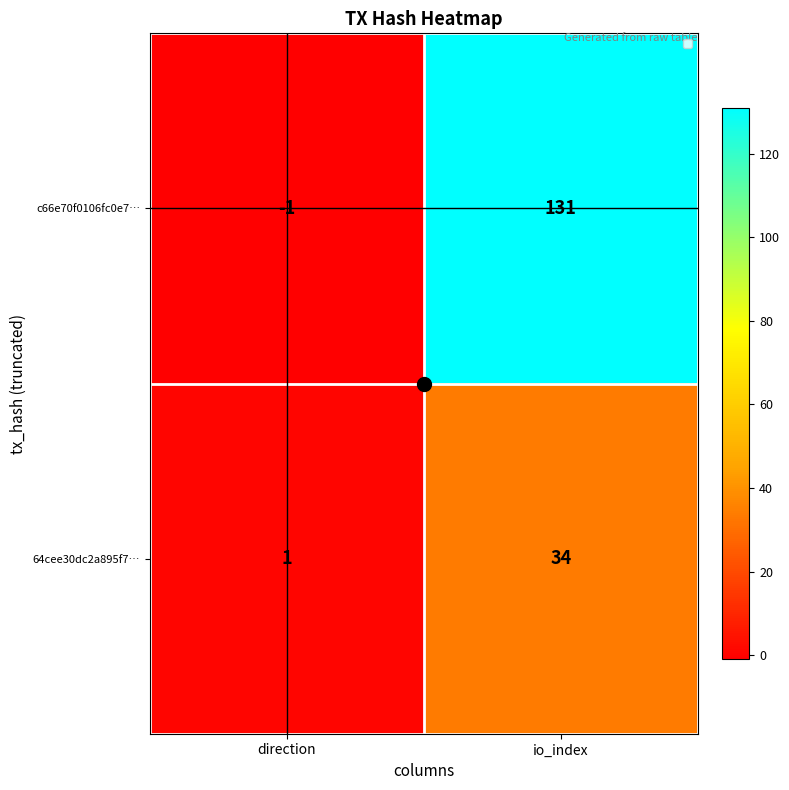

At which label is c66e70f0106fc0e7… closest to 65?

direction